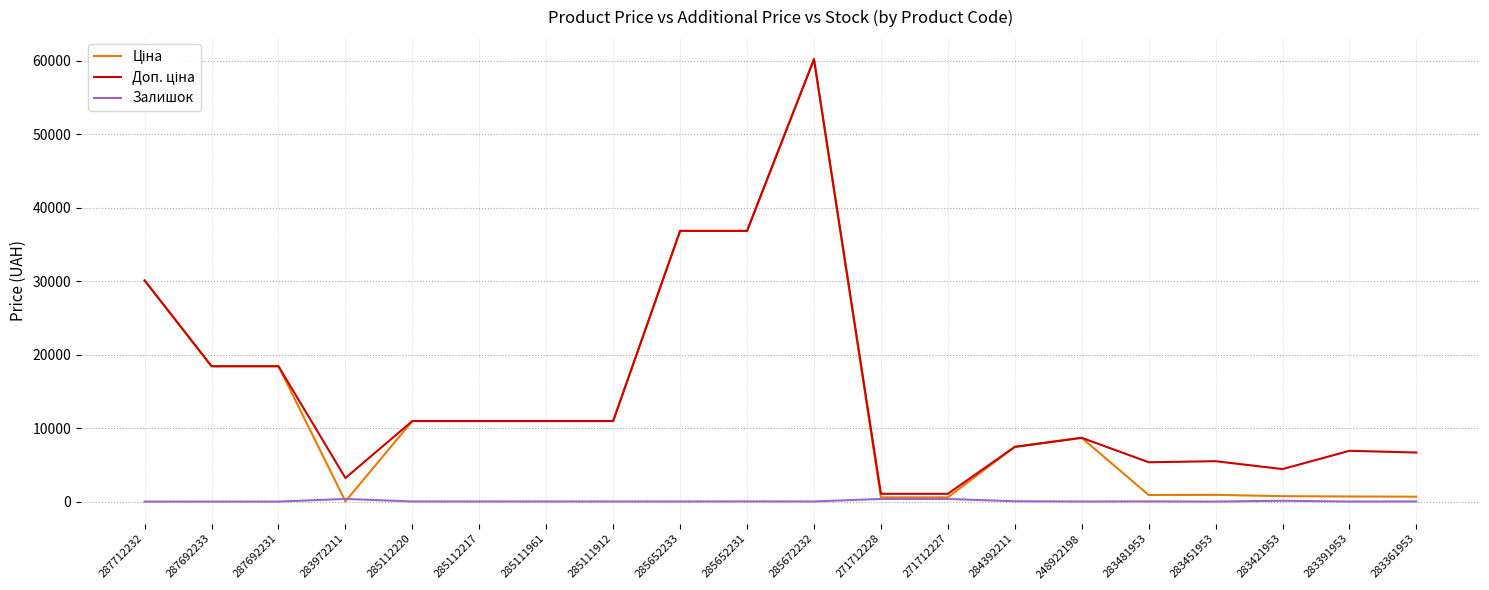

True or false: Залишок has a value of 77.5 at 284392211.

False